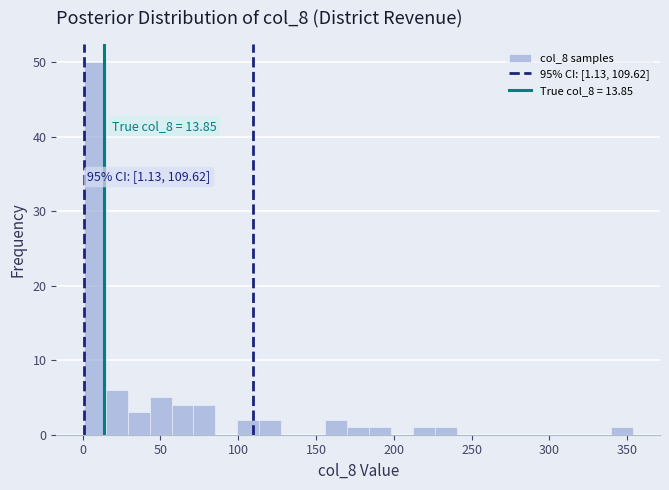

Read against the x-axis, roughly where is the centre of the tallest bar?

10